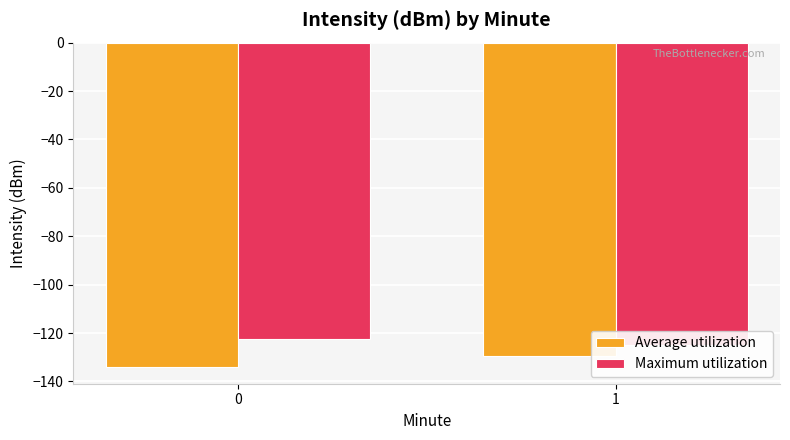

What is the difference between the Average utilization values at 0 and 1?

4.9